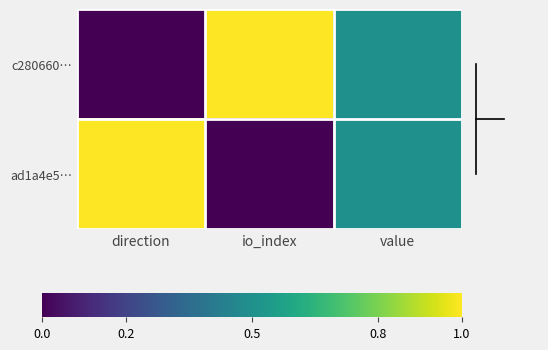

Rank the series at direction from lowest to highest value.

c280660…, ad1a4e5…